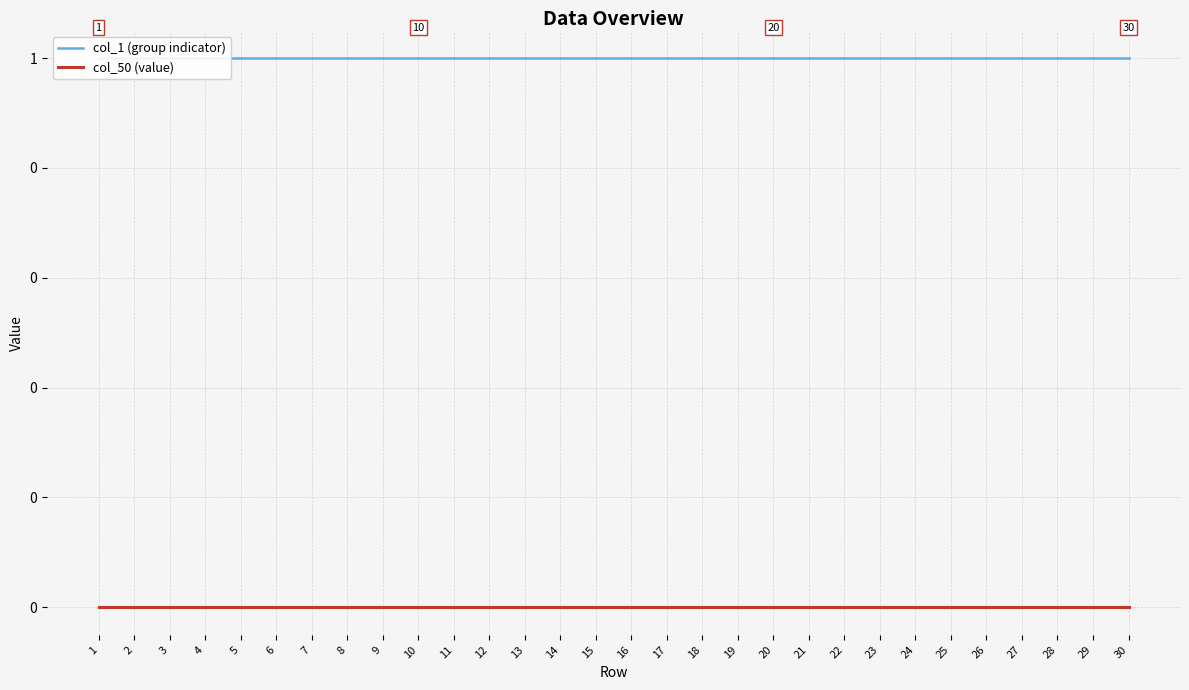

Reading left to right, extract all data points from this chart.

col_1 (group indicator): 1=1	2=1	3=1	4=1	5=1	6=1	7=1	8=1	9=1	10=1	11=1	12=1	13=1	14=1	15=1	16=1	17=1	18=1	19=1	20=1	21=1	22=1	23=1	24=1	25=1	26=1	27=1	28=1	29=1	30=1
col_50 (value): 1=0	2=0	3=0	4=0	5=0	6=0	7=0	8=0	9=0	10=0	11=0	12=0	13=0	14=0	15=0	16=0	17=0	18=0	19=0	20=0	21=0	22=0	23=0	24=0	25=0	26=0	27=0	28=0	29=0	30=0